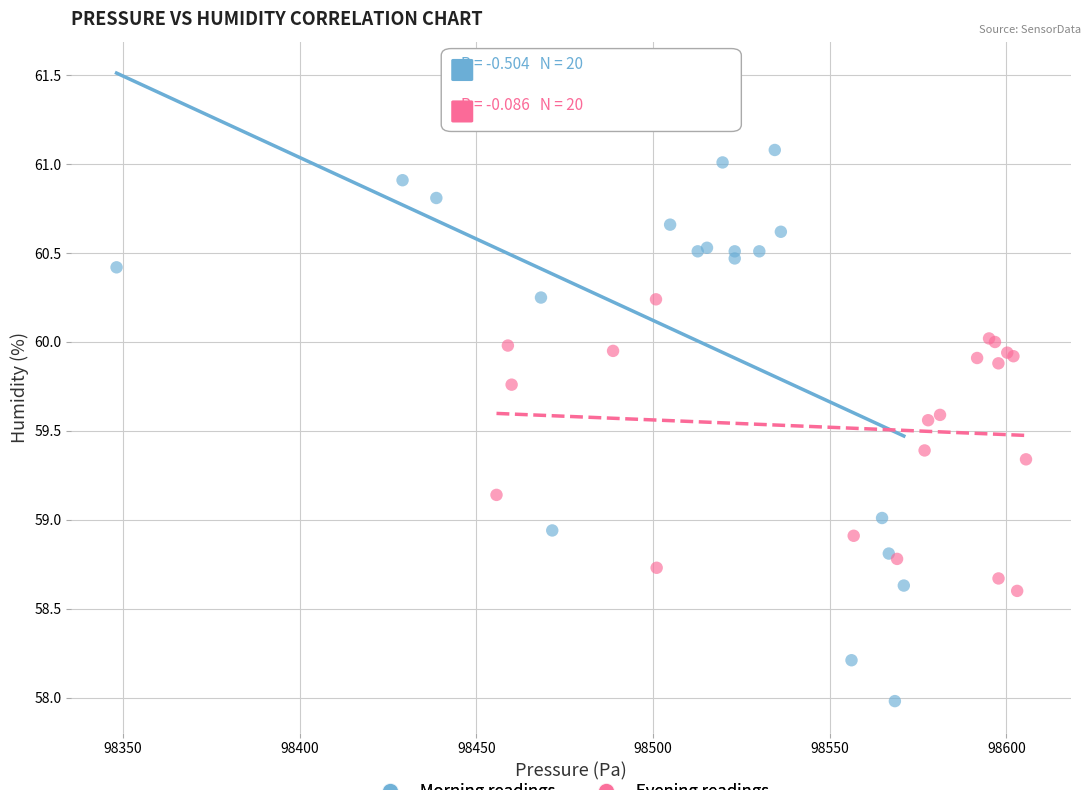

Which series contains the lowest Y value?

Morning readings